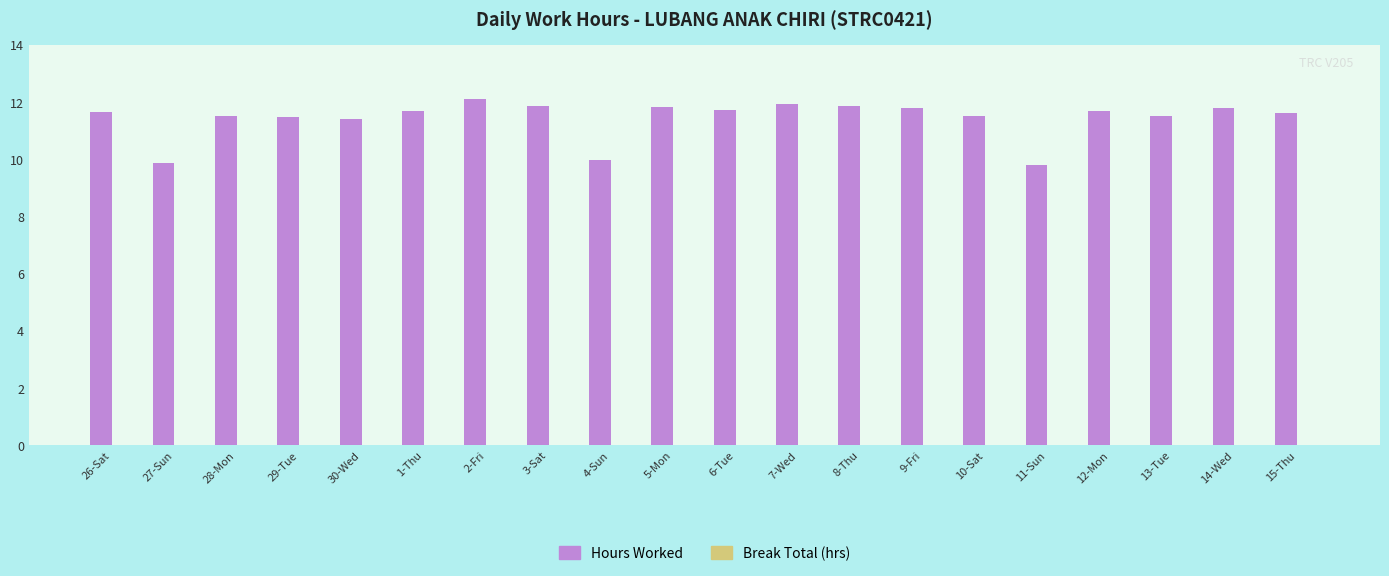

The value at 8-Thu is 11.9. True or false?

True